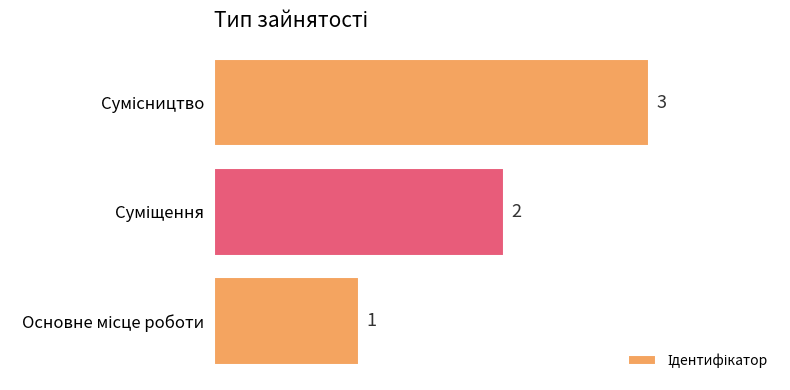

What is the greatest value displayed?

3